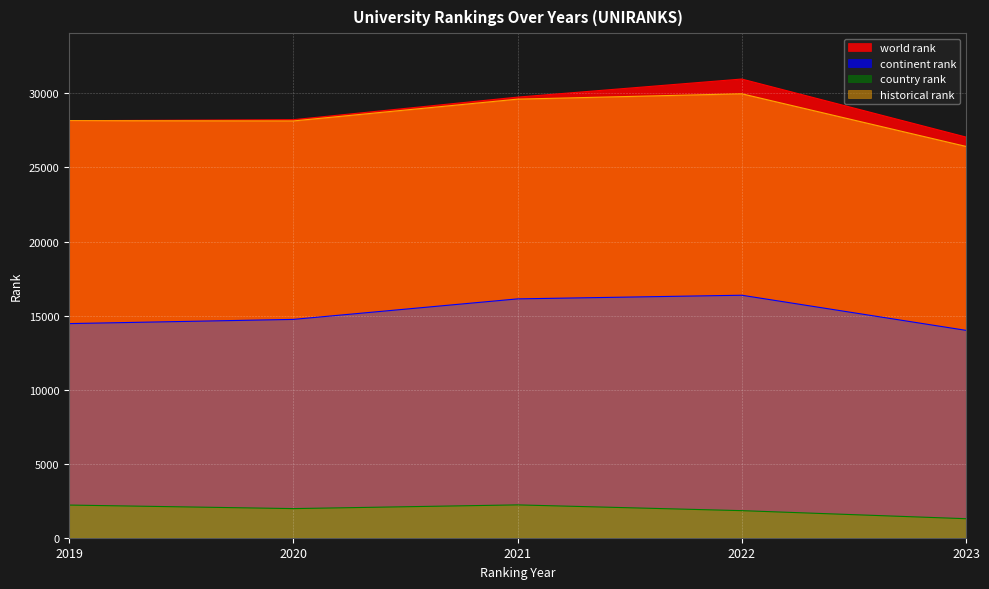

At 2023, list the series in order from largest to smallest.

world rank, historical rank, continent rank, country rank